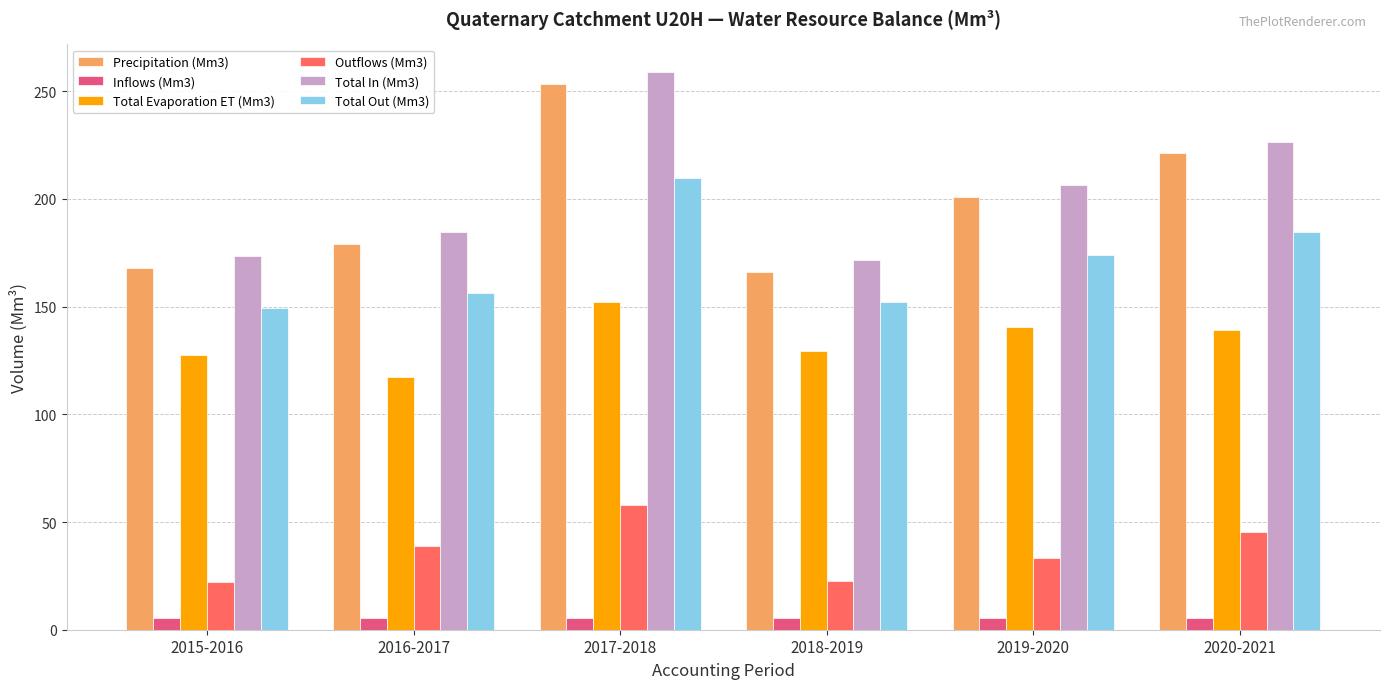

Which category has the highest value across all series?

2017-2018